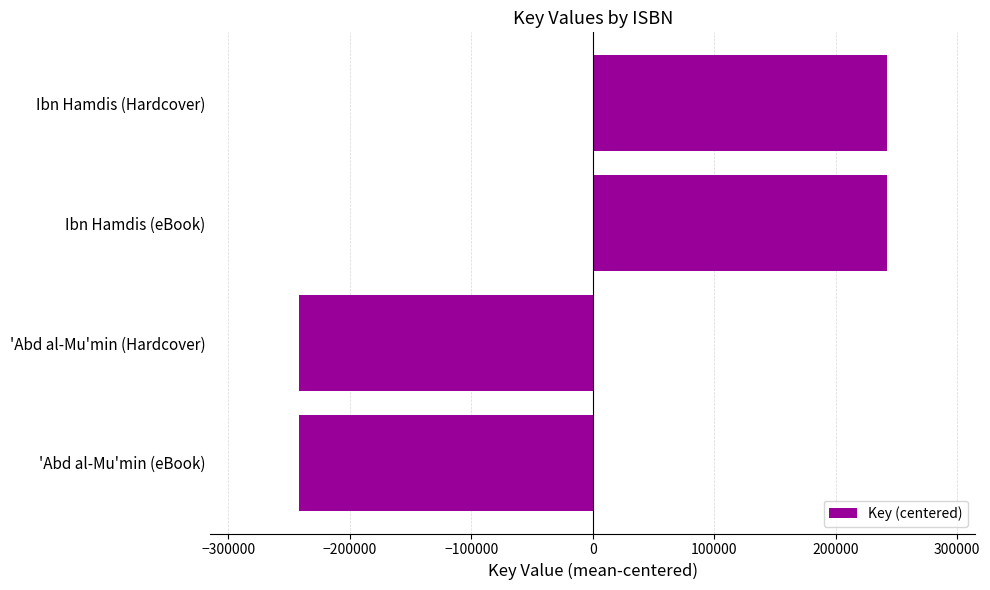

What is the change in value from 'Abd al-Mu'min (eBook) to Ibn Hamdis (eBook)?

+484296